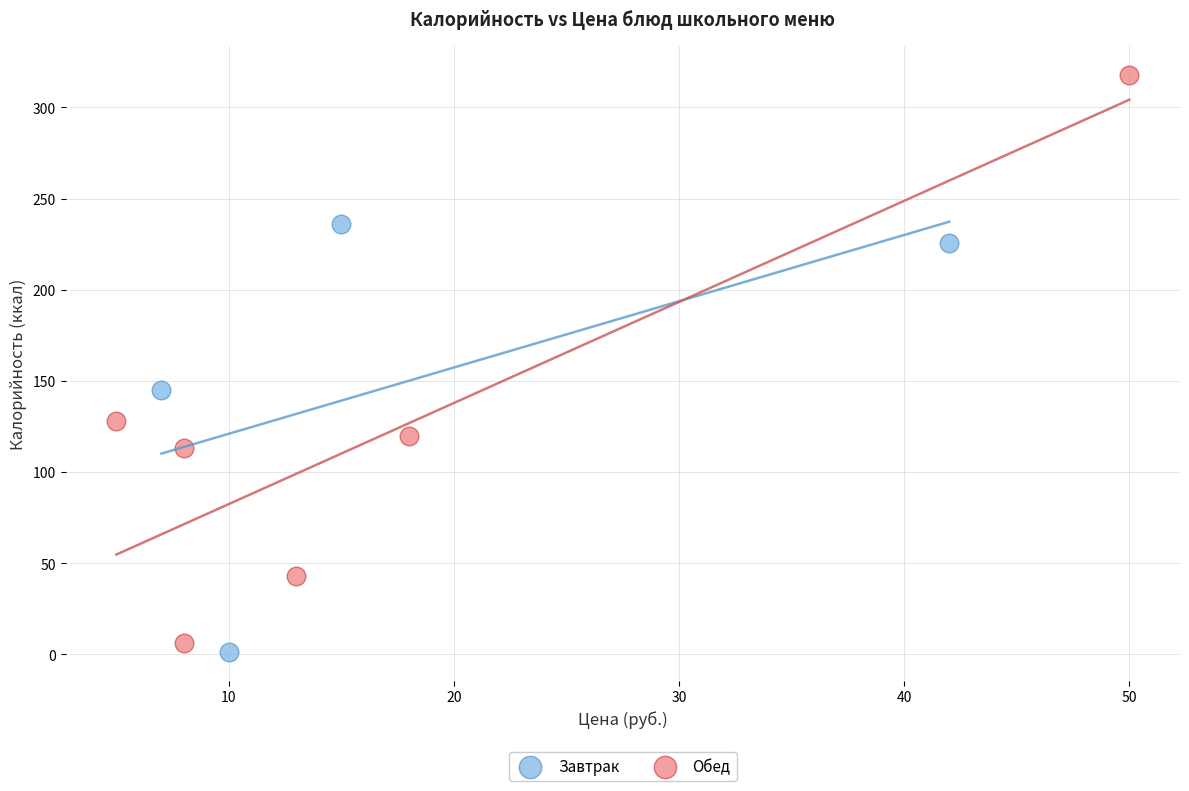

Which series reaches the minimum Y coordinate?

Завтрак